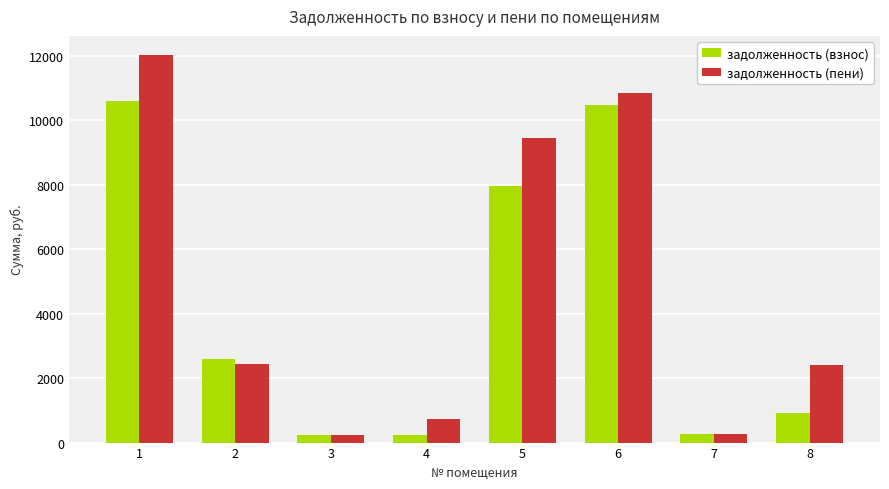

At how many categories does at least one series exceed 7727?

3